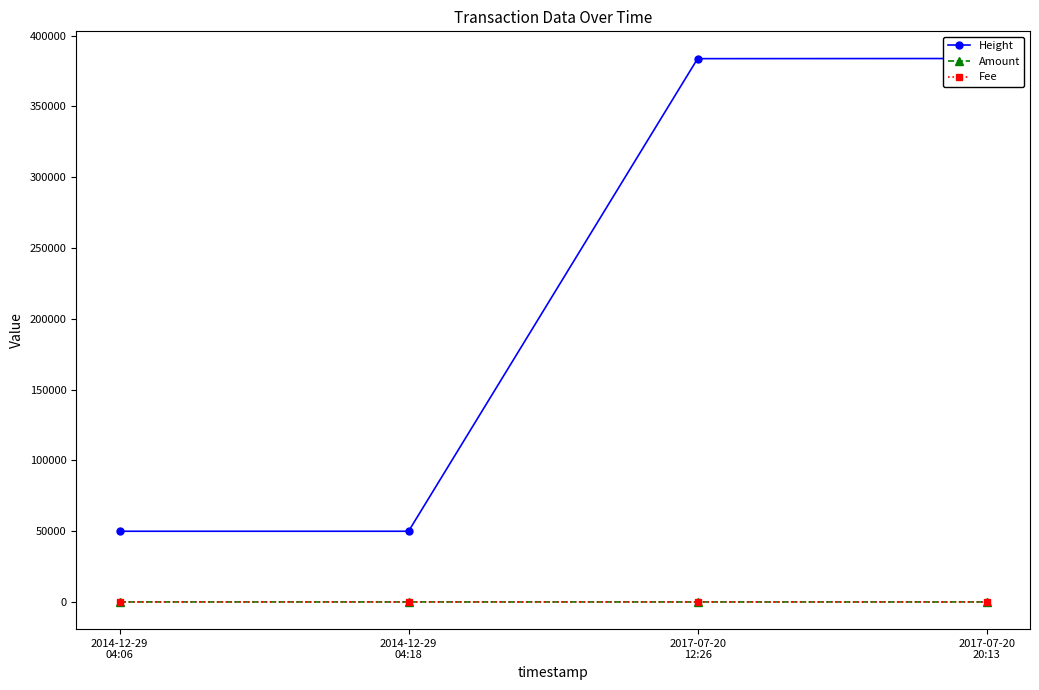

Count the number of categories in the chart.

4